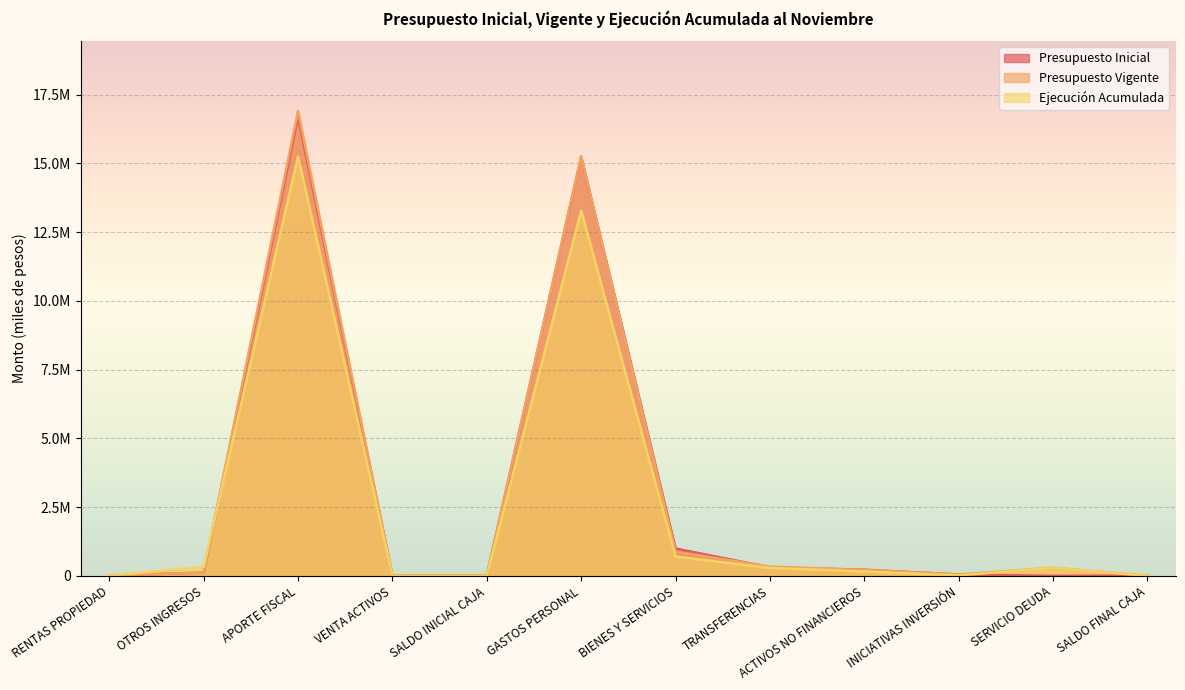

Reading left to right, list all the values displayed in this chart.

Presupuesto Inicial: RENTAS PROPIEDAD=13410	OTROS INGRESOS=119529	APORTE FISCAL=16690398	VENTA ACTIVOS=2565	SALDO INICIAL CAJA=10000	GASTOS PERSONAL=15241853	BIENES Y SERVICIOS=994962	TRANSFERENCIAS=313260	ACTIVOS NO FINANCIEROS=223527	INICIATIVAS INVERSIÓN=51300	SERVICIO DEUDA=1000	SALDO FINAL CAJA=10000
Presupuesto Vigente: RENTAS PROPIEDAD=13410	OTROS INGRESOS=119529	APORTE FISCAL=16907808	VENTA ACTIVOS=2565	SALDO INICIAL CAJA=10000	GASTOS PERSONAL=15264212	BIENES Y SERVICIOS=880199	TRANSFERENCIAS=338910	ACTIVOS NO FINANCIEROS=212977	INICIATIVAS INVERSIÓN=51200	SERVICIO DEUDA=295814	SALDO FINAL CAJA=10000
Ejecución Acumulada: RENTAS PROPIEDAD=7765	OTROS INGRESOS=324573	APORTE FISCAL=15253393	VENTA ACTIVOS=101	SALDO INICIAL CAJA=0	GASTOS PERSONAL=13288205	BIENES Y SERVICIOS=702623	TRANSFERENCIAS=290610	ACTIVOS NO FINANCIEROS=159629	INICIATIVAS INVERSIÓN=15874	SERVICIO DEUDA=295813	SALDO FINAL CAJA=0